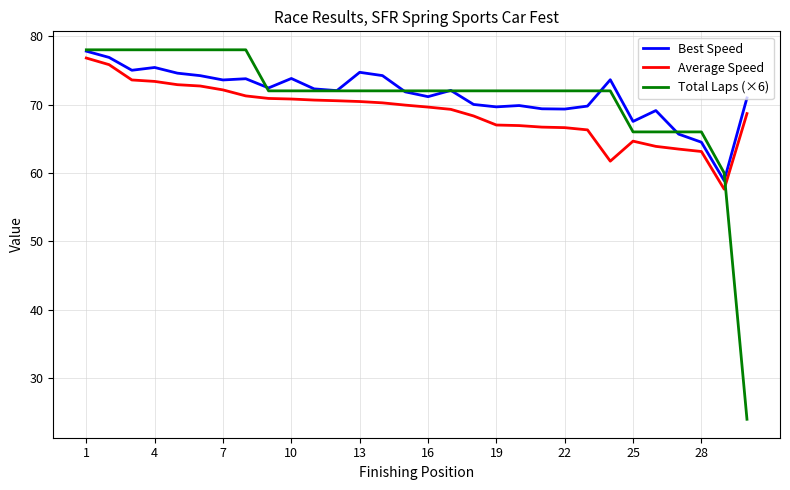

Which series has the largest range (max minus min)?

Total Laps (×6)